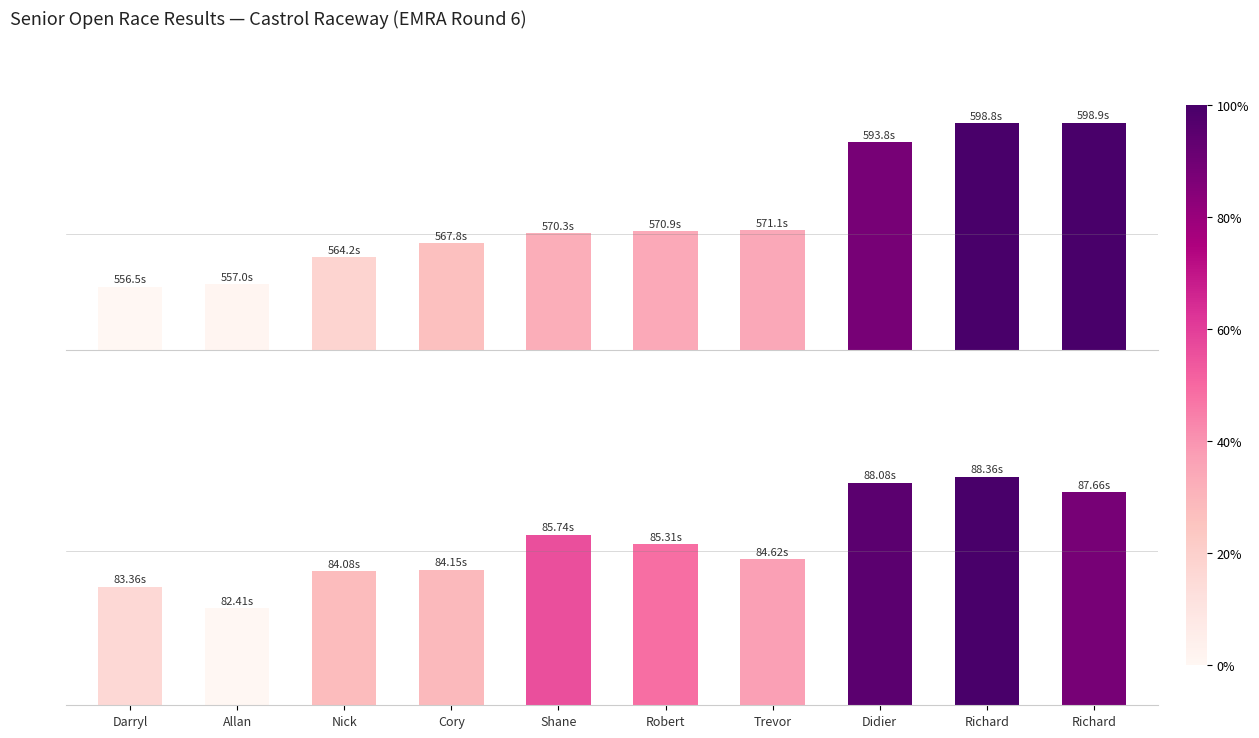

Which category has the highest value in the Best Lap time series?

Richard